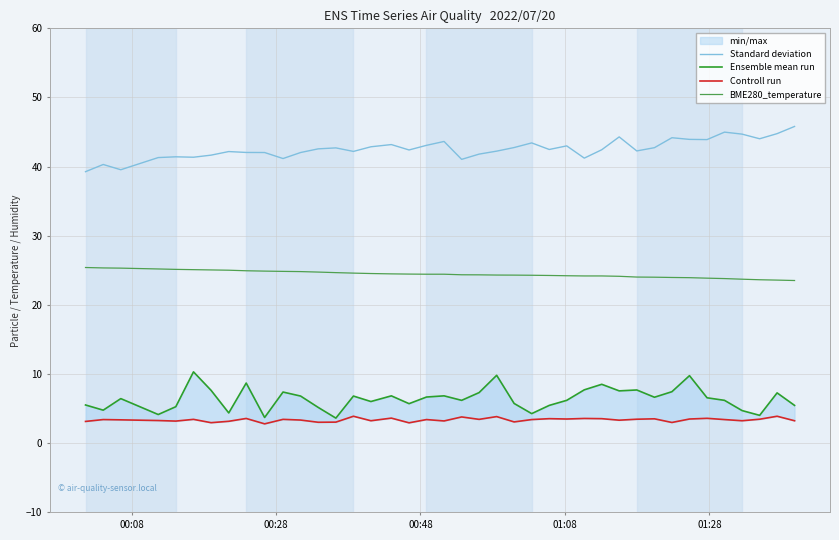

True or false: Standard deviation and BME280_temperature cross at least once.

False